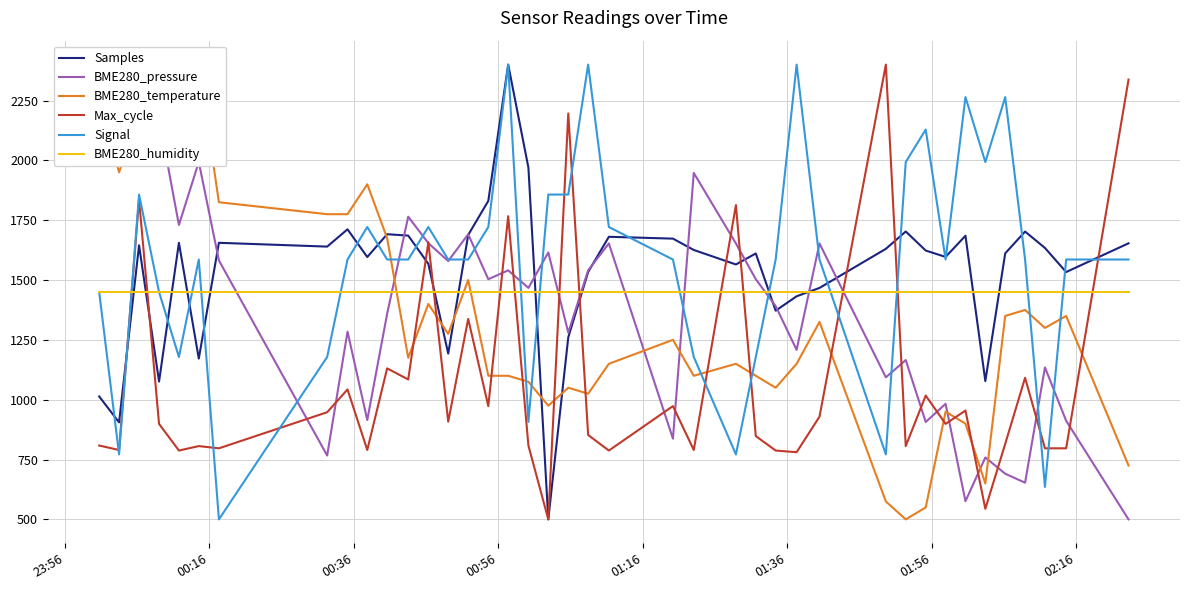

What is the value of the Samples point at the 11th from the left?

1691.4